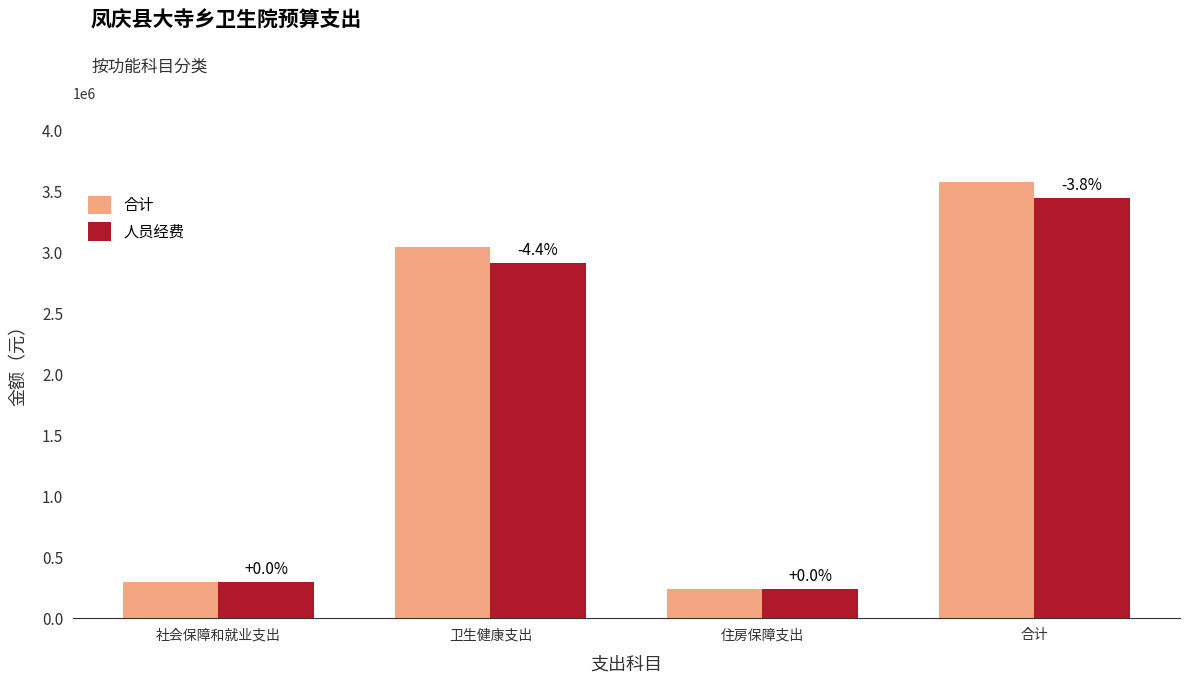

How many groups of bars are there?

4